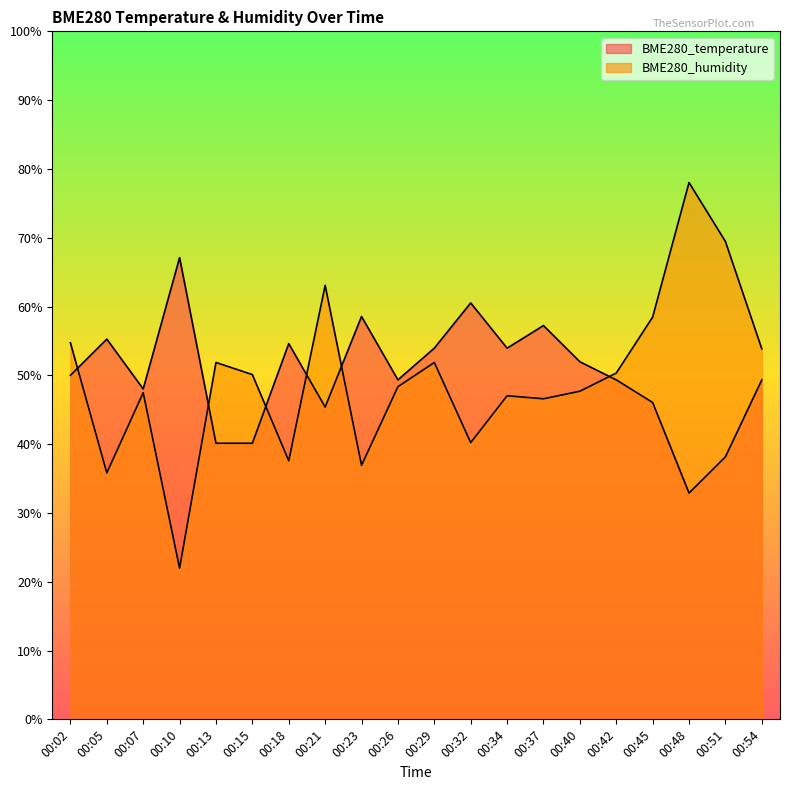

Which series has the largest total across all categories?

BME280_temperature